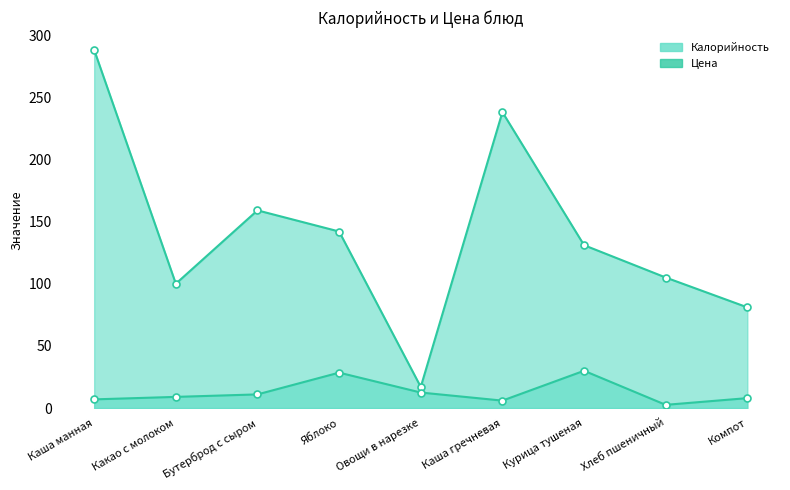

True or false: Калорийность has a value of 25.7 at Какао с молоком.

False